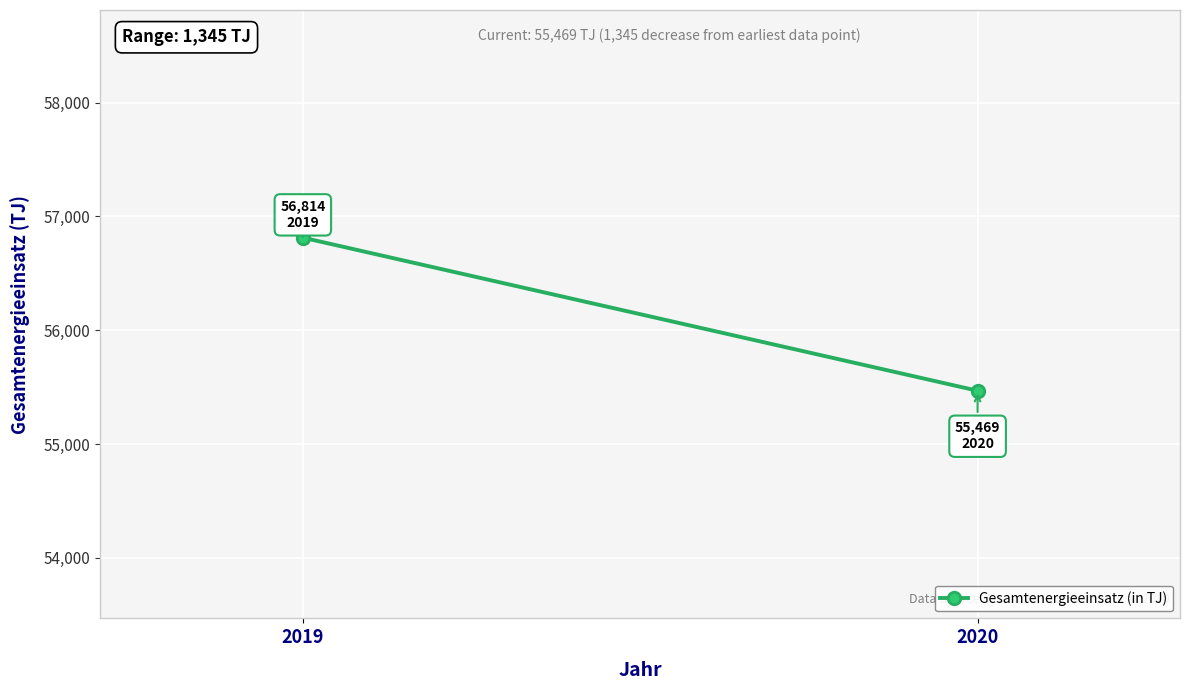

The value at 2019 is 56814. True or false?

True